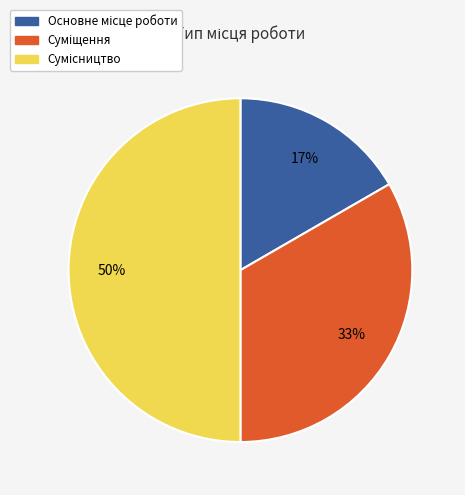

To the nearest percent, what is the average slice percentage?

33%